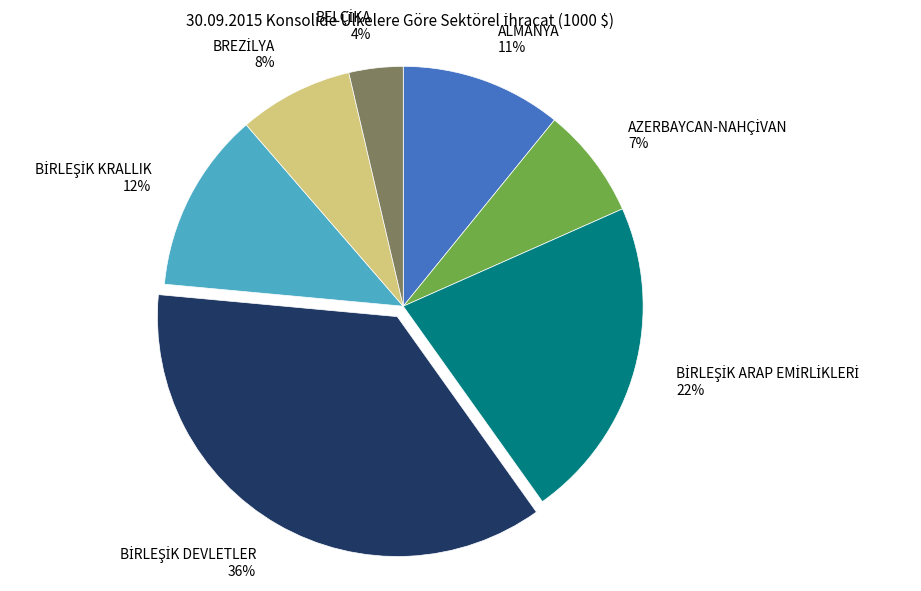

Does any single category account for the majority?

No